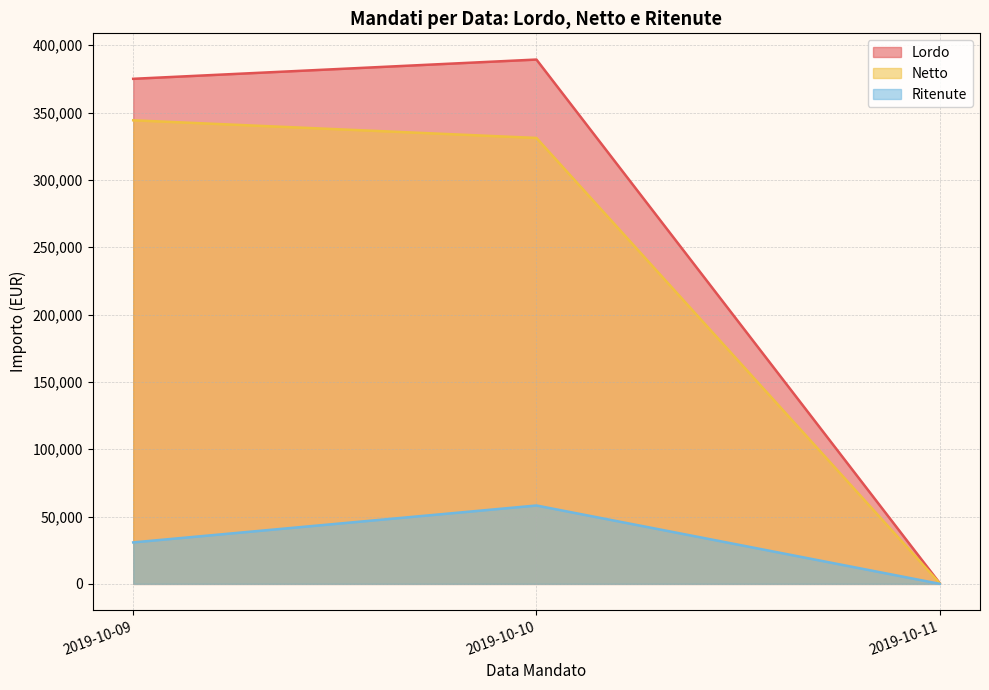

What is the highest value of the Ritenute series?

58213.5